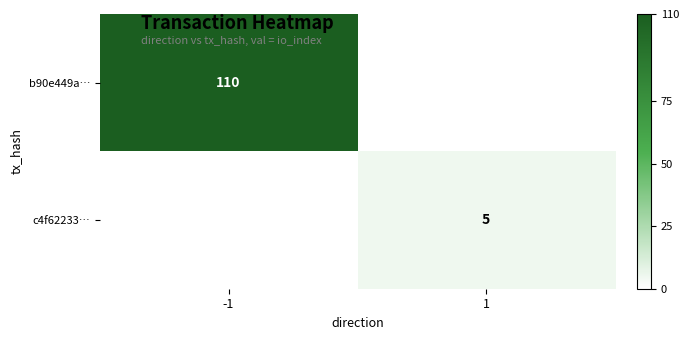

The value of b90e449a… at -1 is 63. True or false?

False